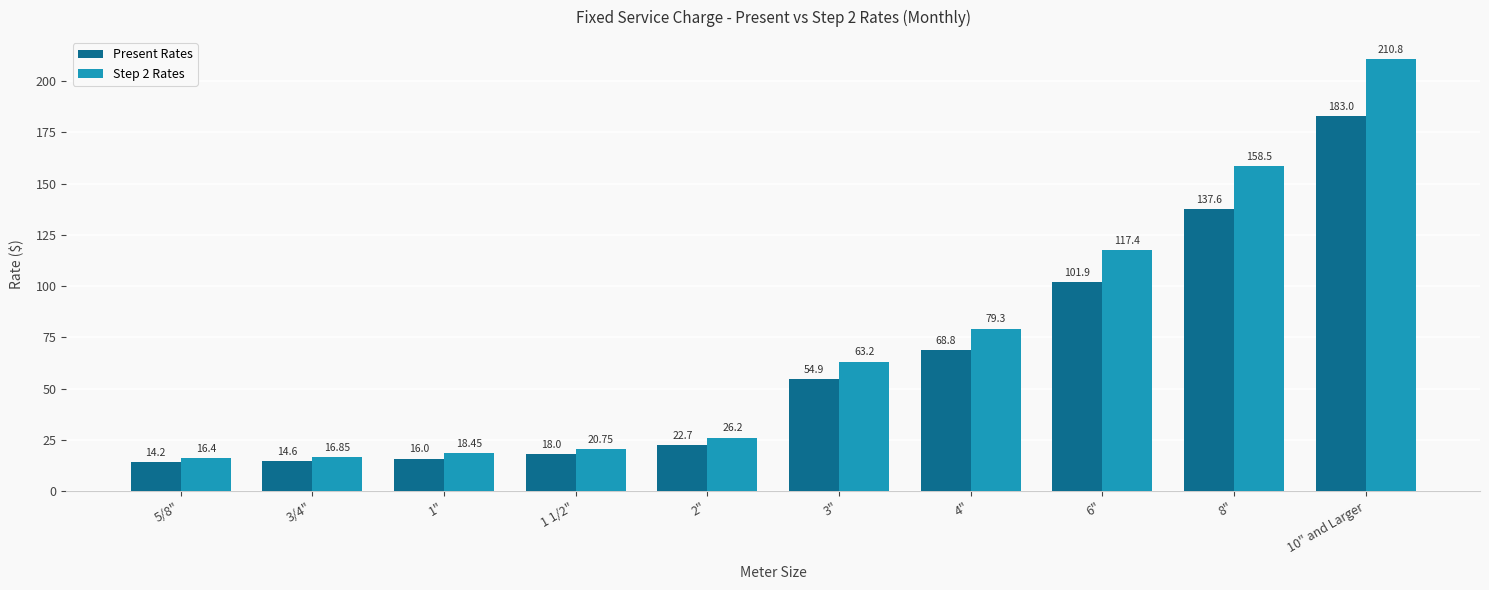

What is the difference between the second highest and minimum values in the Present Rates series?

123.4